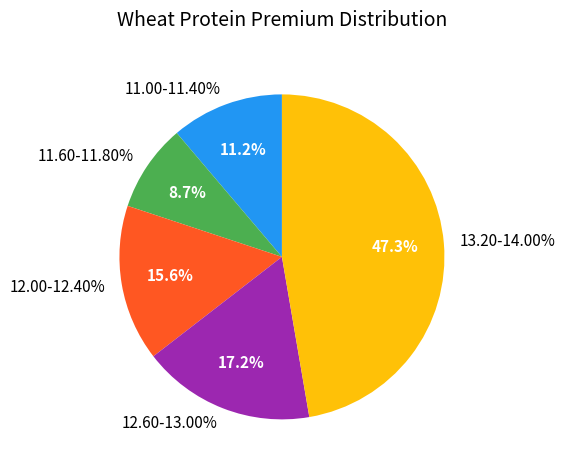

Does 12.20 account for over 50% of the chart?

No